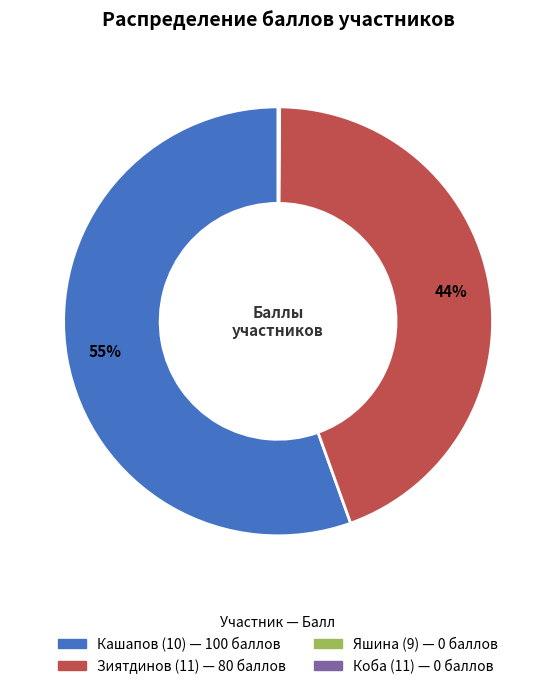

Does Кашапов (10) account for over 50% of the chart?

Yes